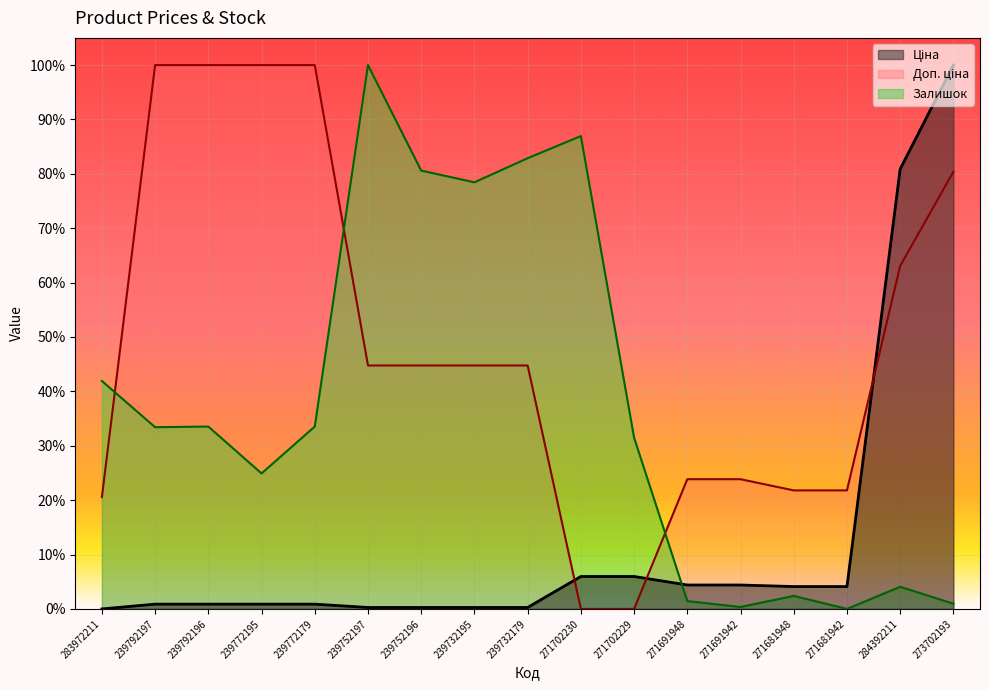

At how many categories does at least one series exceed 0?

17